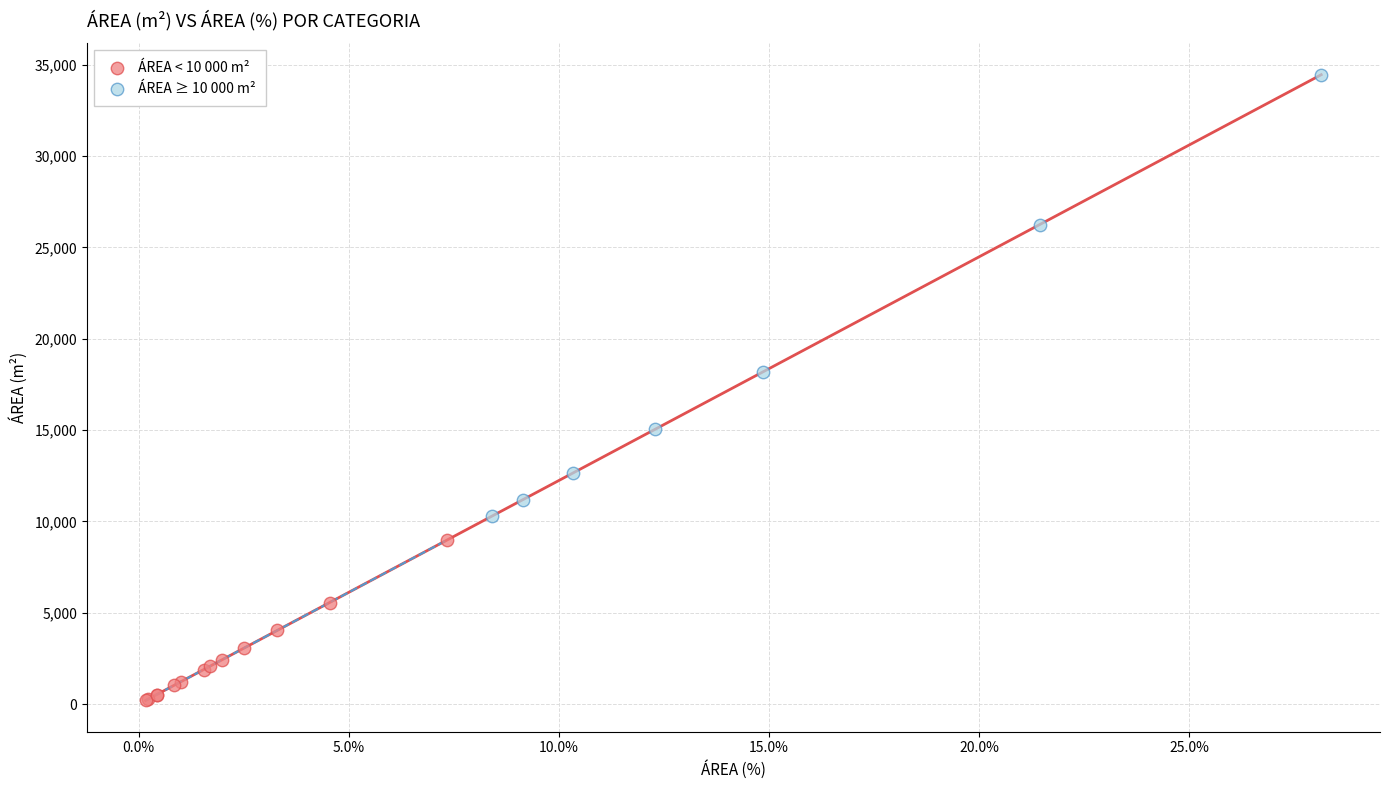

Which series contains the lowest Y value?

ÁREA < 10 000 m²